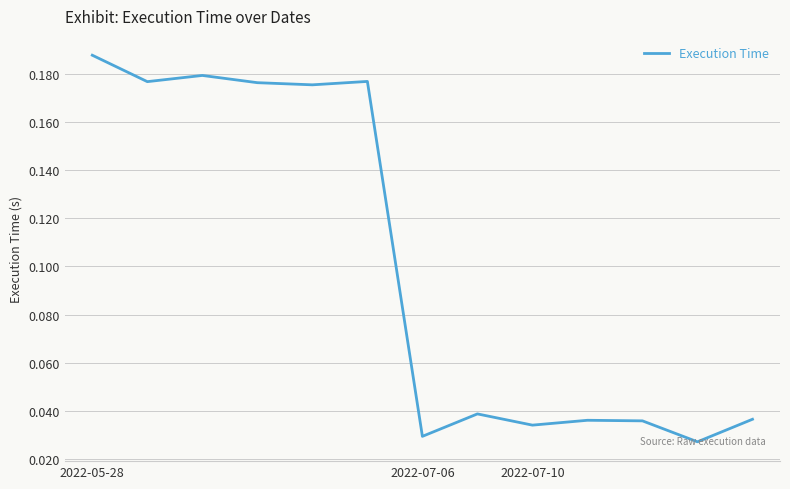

Reading right to left, transcribe all the data shown in this chart.

0.0	0.0	0.0	0.0	0.0	0.0	0.0	0.2	0.2	0.2	0.2	0.2	0.2